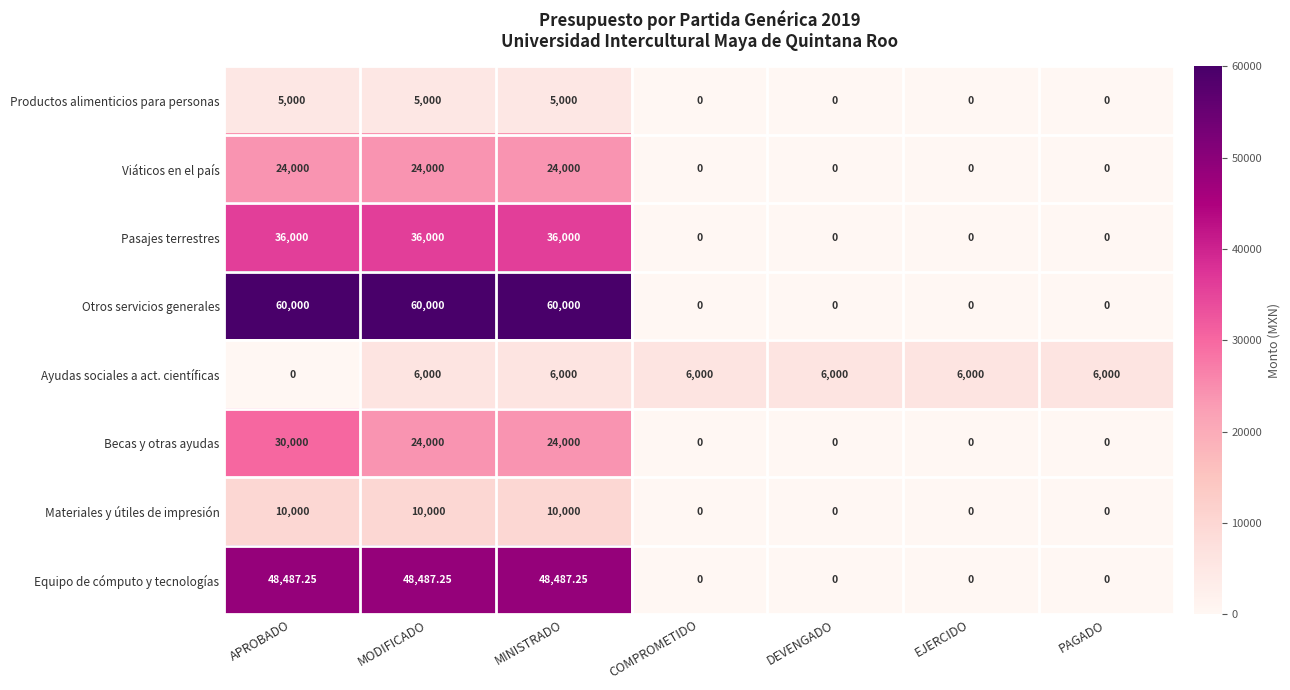

What is the spread (max minus min) of values at APROBADO?

60000.0